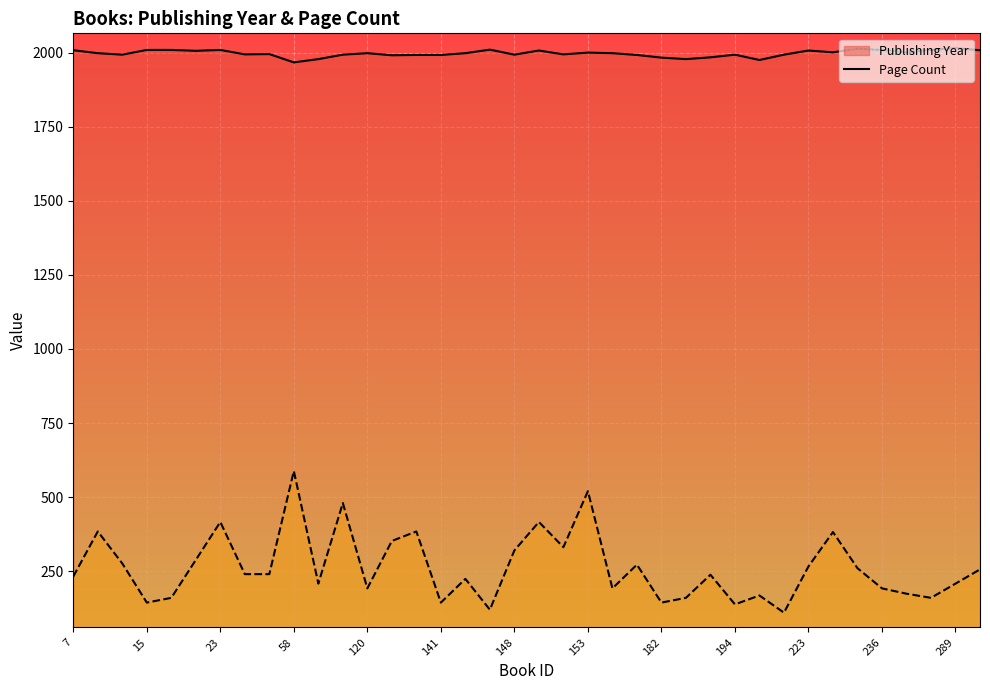

Where is the first local maximum for Page Count (line)?

15